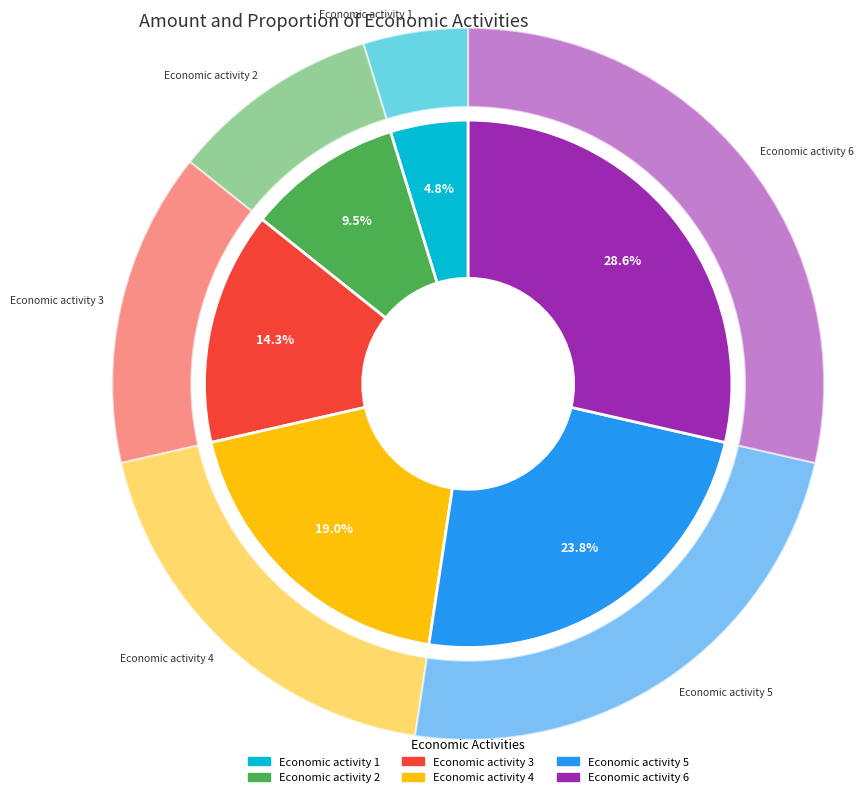

What is the ratio of the value at Economic activity 4 to the value at Economic activity 5?

0.8